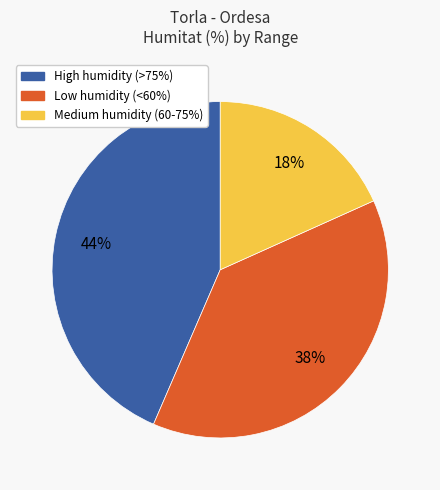

To the nearest percent, what is the average slice percentage?

33%